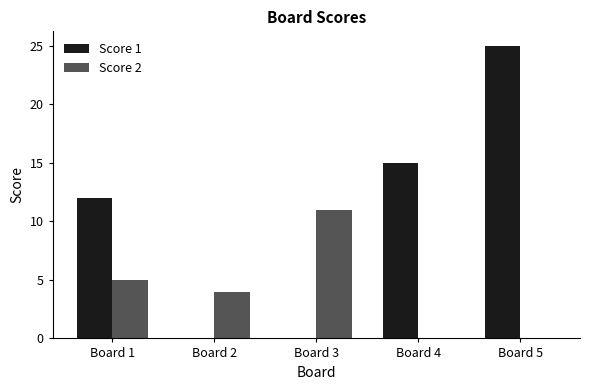

Reading left to right, extract all data points from this chart.

Score 1: Board 1=12	Board 2=0	Board 3=0	Board 4=15	Board 5=25
Score 2: Board 1=5	Board 2=4	Board 3=11	Board 4=0	Board 5=0